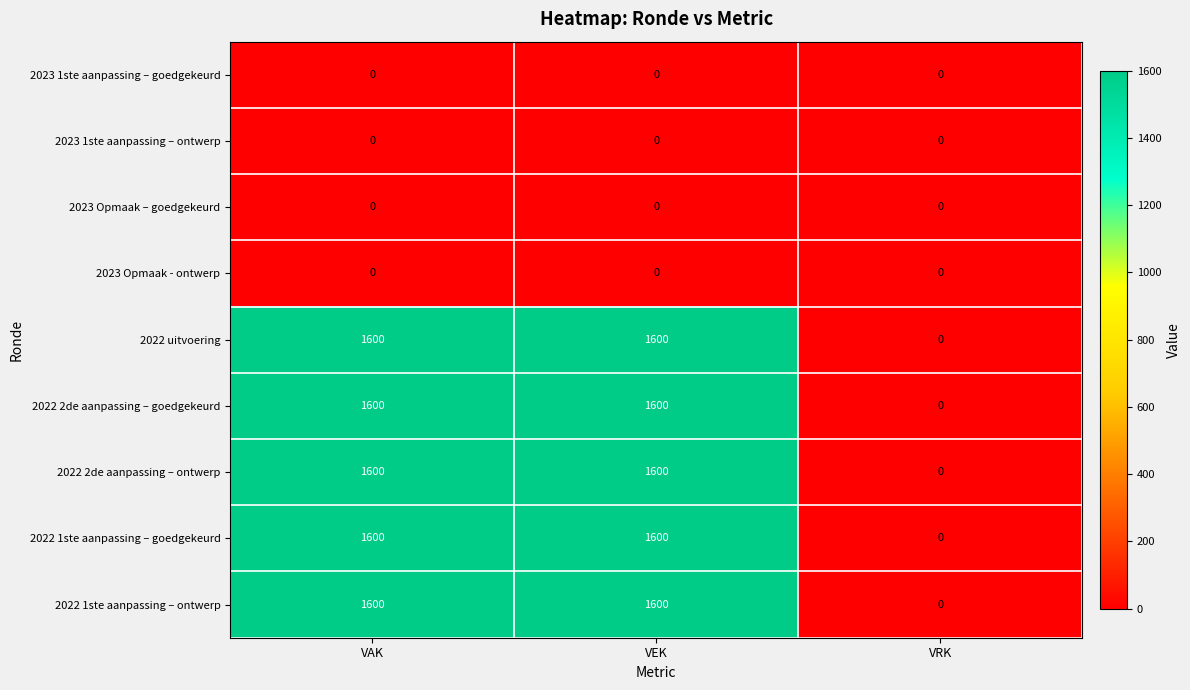

What is the greatest value displayed?

1600